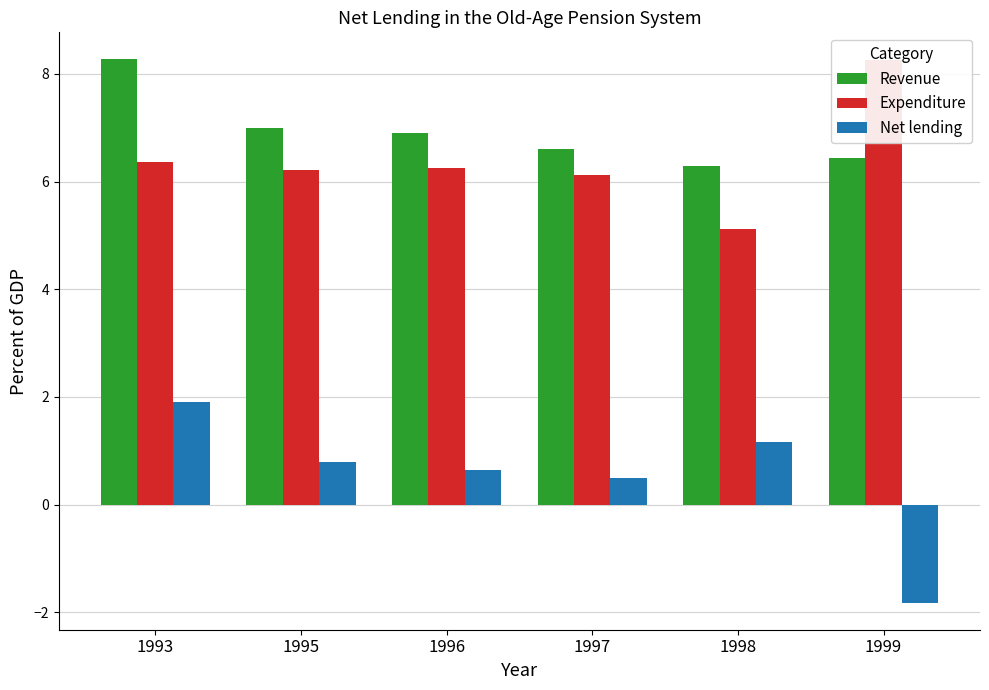

The value of Revenue at 1997 is 10.6. True or false?

False